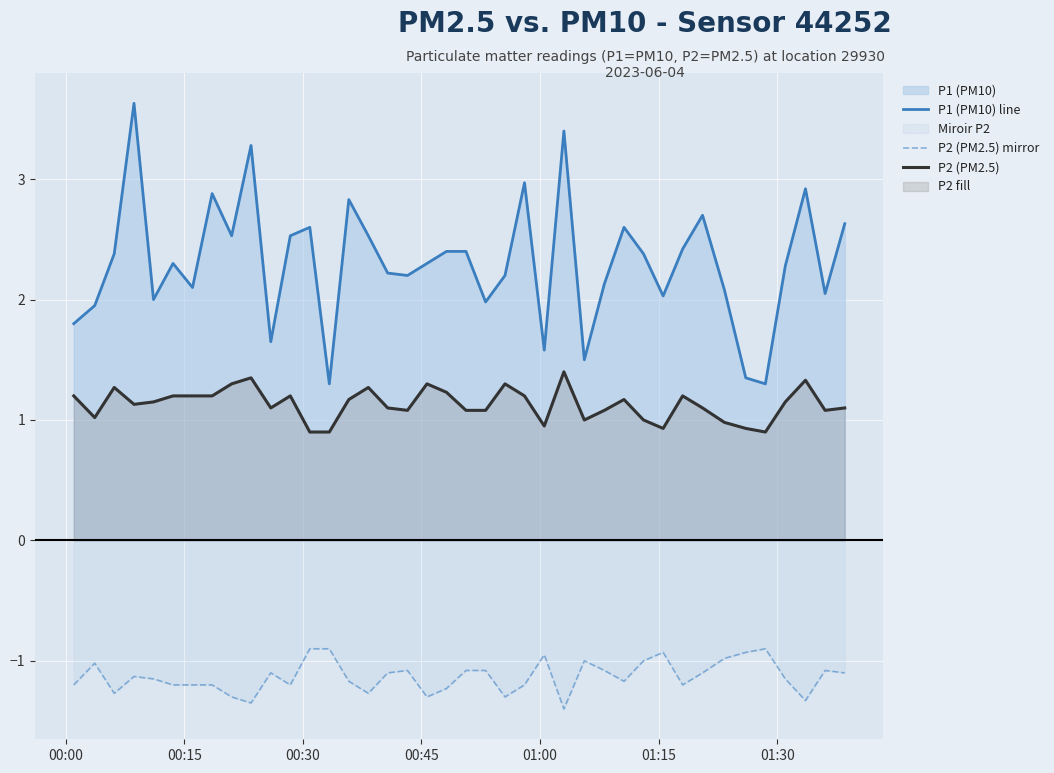

What is the minimum value shown in the chart?

-1.4